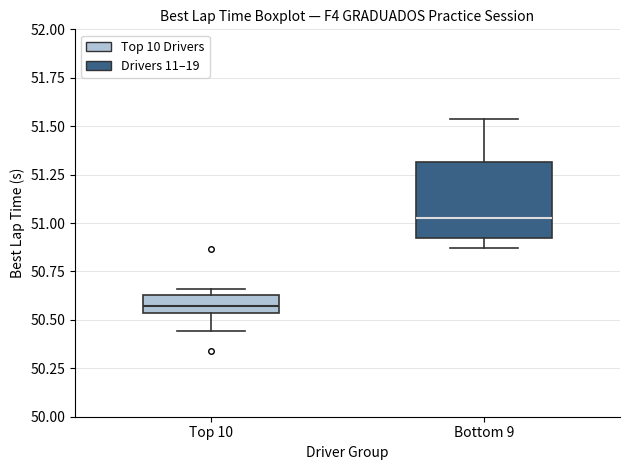

Reading left to right, transcribe this box plot: for each box, give where its median line is, the range the box spans, and where its two whiskers end, as read against the y-axis. The values are not printed on the chart, so give them approximately, as read against the axis.

Top 10: median 50.55 (inside the box), box 50.55 to 50.65, whiskers 50.45 to 50.65 (just above the box's upper edge)
Bottom 9: median 51.05, box 50.90 to 51.30, whiskers 50.85 to 51.55